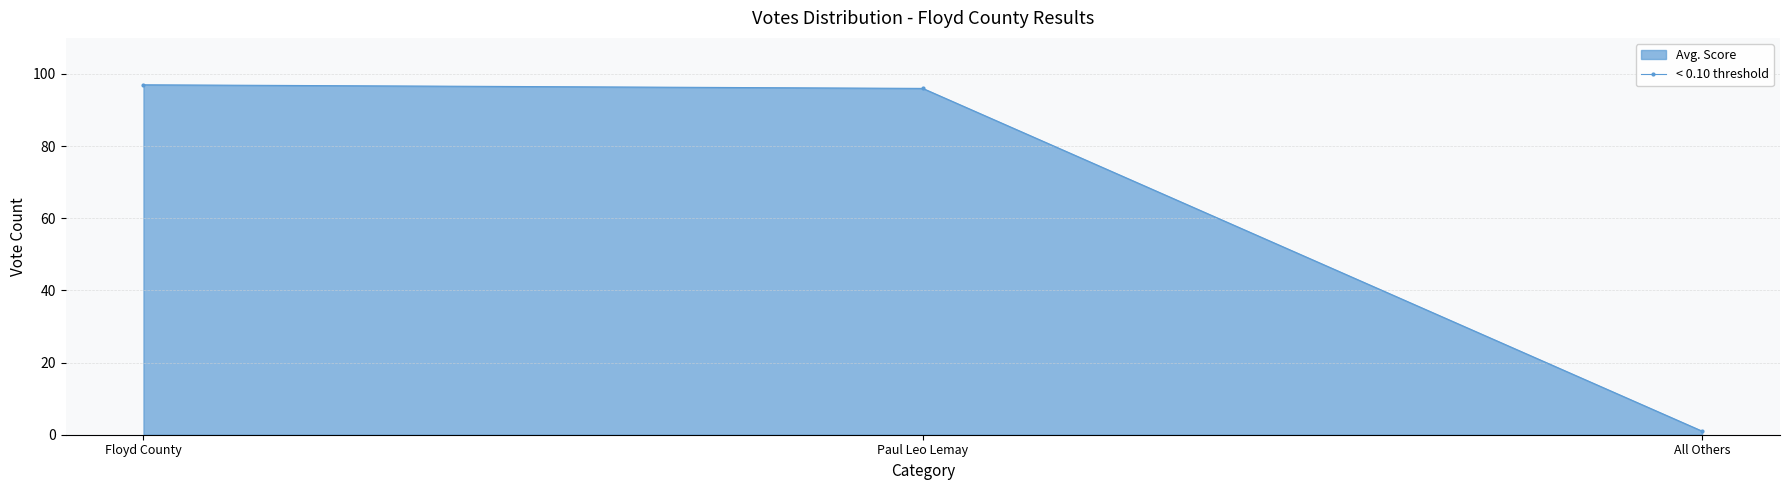

Where does the data first go above 96?

Floyd County